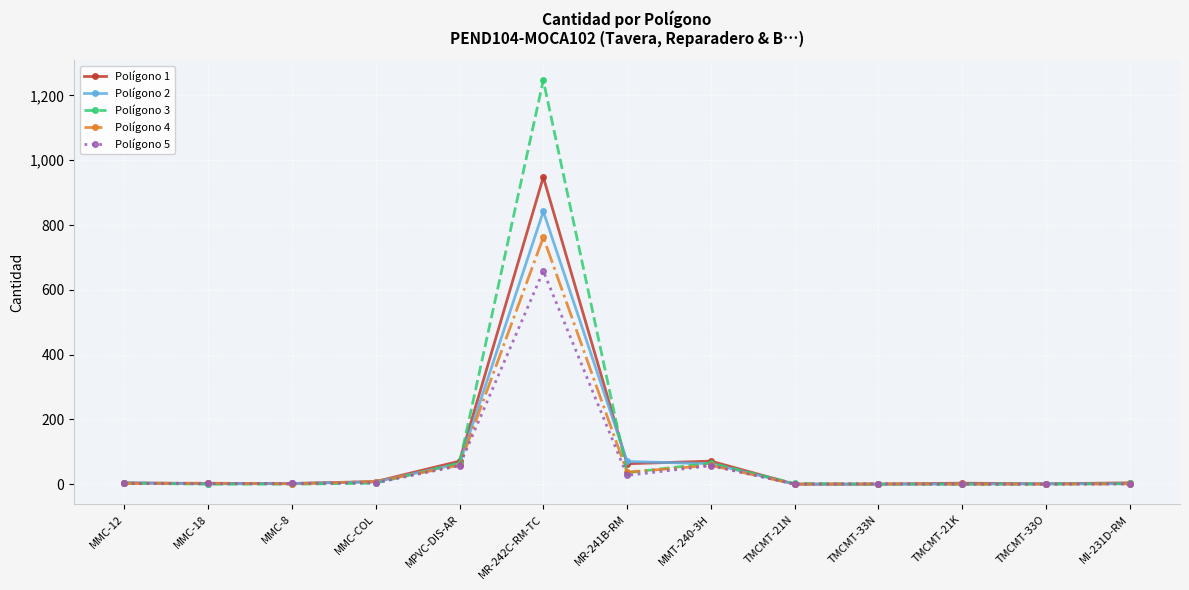

How many lines are shown in the chart?

5